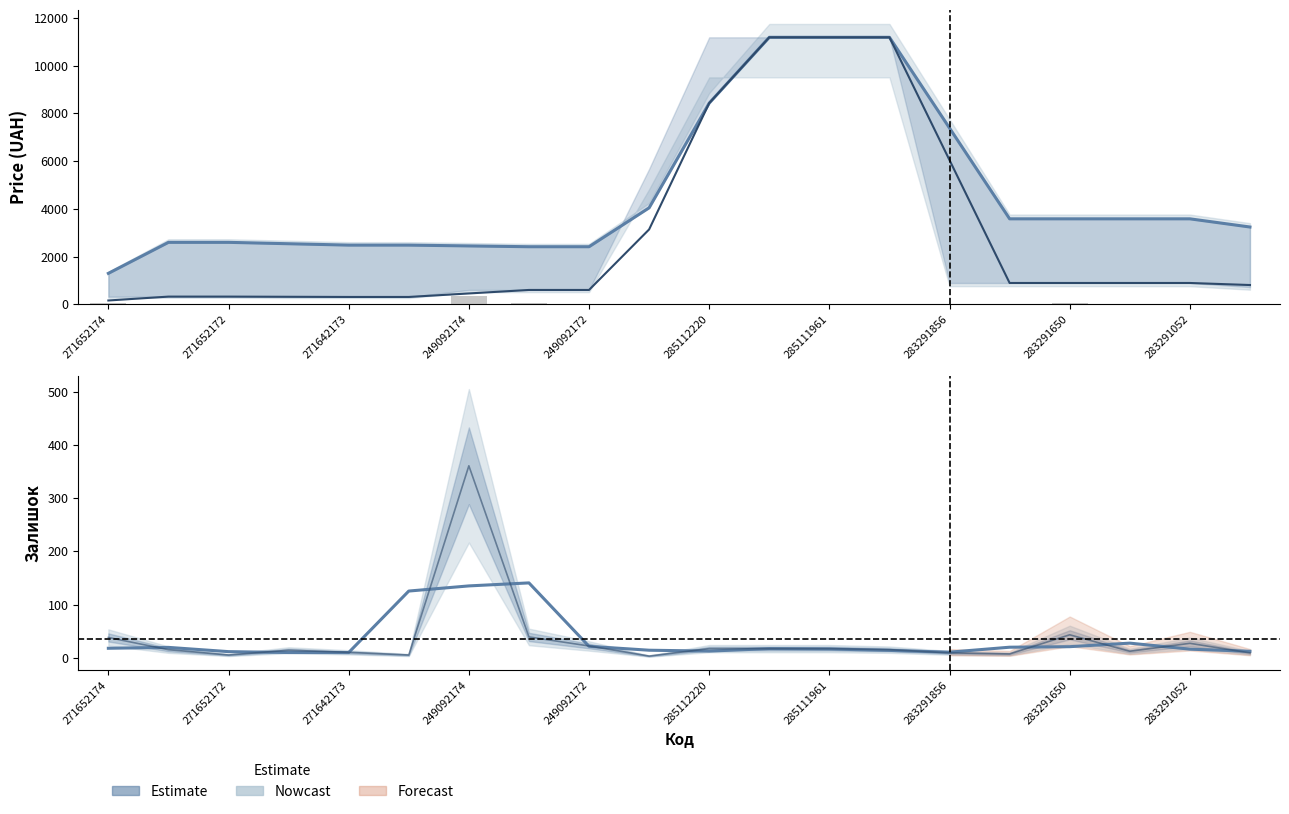

What value does the Ціна series have at 17?

895.9